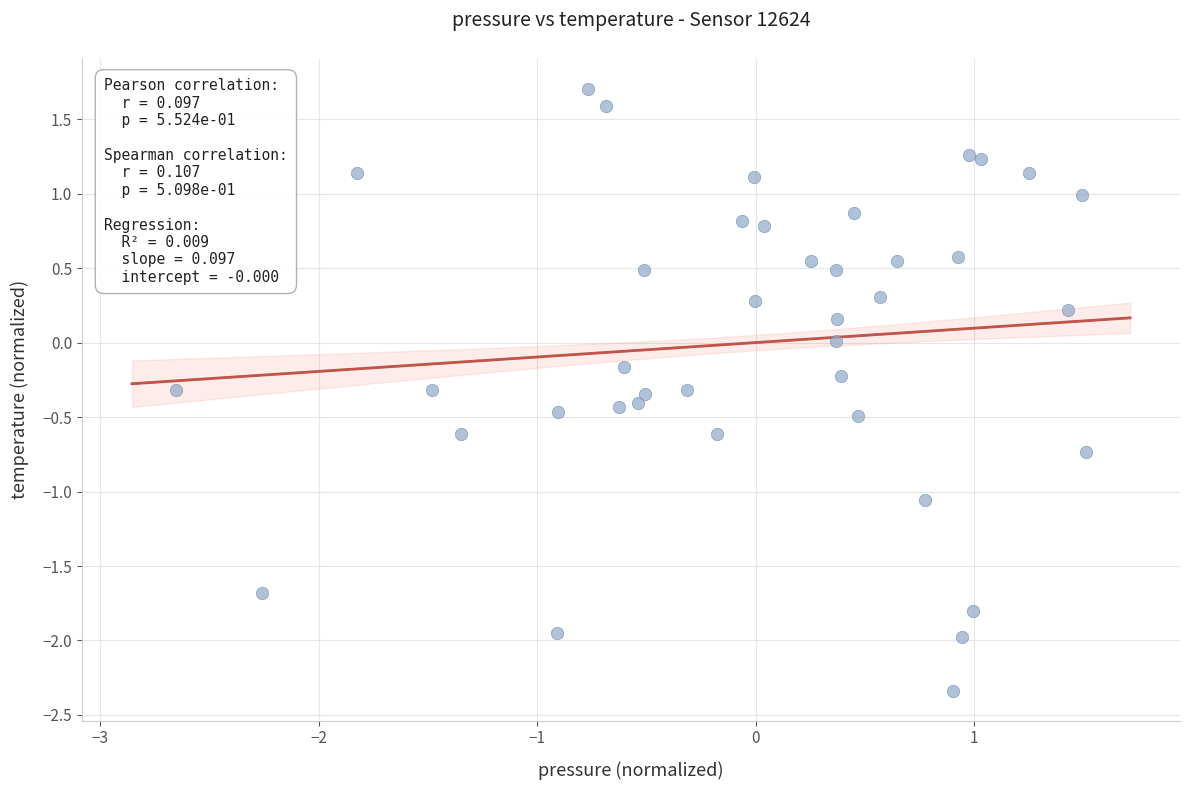

What is the range of X values (max minus min)?

4.2